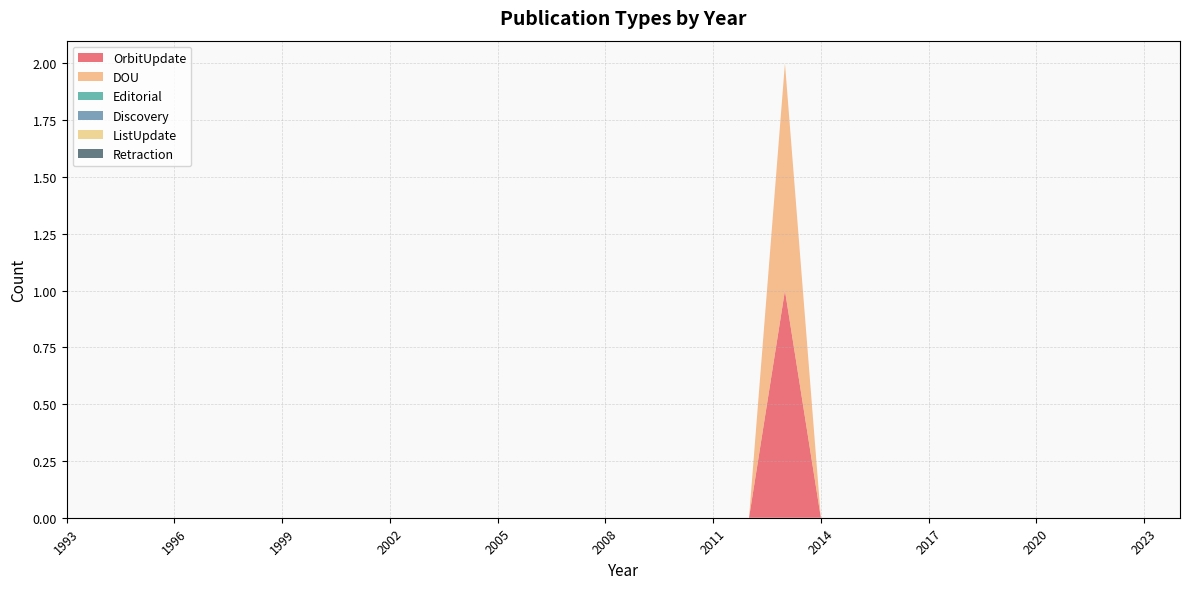

Reading left to right, what are all the values shown in this chart?

OrbitUpdate: 0	0	0	0	0	0	0	0	0	0	0	0	0	0	0	0	0	0	0	0	1	0	0	0	0	0	0	0	0	0	0	0
DOU: 0	0	0	0	0	0	0	0	0	0	0	0	0	0	0	0	0	0	0	0	1	0	0	0	0	0	0	0	0	0	0	0
Editorial: 0	0	0	0	0	0	0	0	0	0	0	0	0	0	0	0	0	0	0	0	0	0	0	0	0	0	0	0	0	0	0	0
Discovery: 0	0	0	0	0	0	0	0	0	0	0	0	0	0	0	0	0	0	0	0	0	0	0	0	0	0	0	0	0	0	0	0
ListUpdate: 0	0	0	0	0	0	0	0	0	0	0	0	0	0	0	0	0	0	0	0	0	0	0	0	0	0	0	0	0	0	0	0
Retraction: 0	0	0	0	0	0	0	0	0	0	0	0	0	0	0	0	0	0	0	0	0	0	0	0	0	0	0	0	0	0	0	0